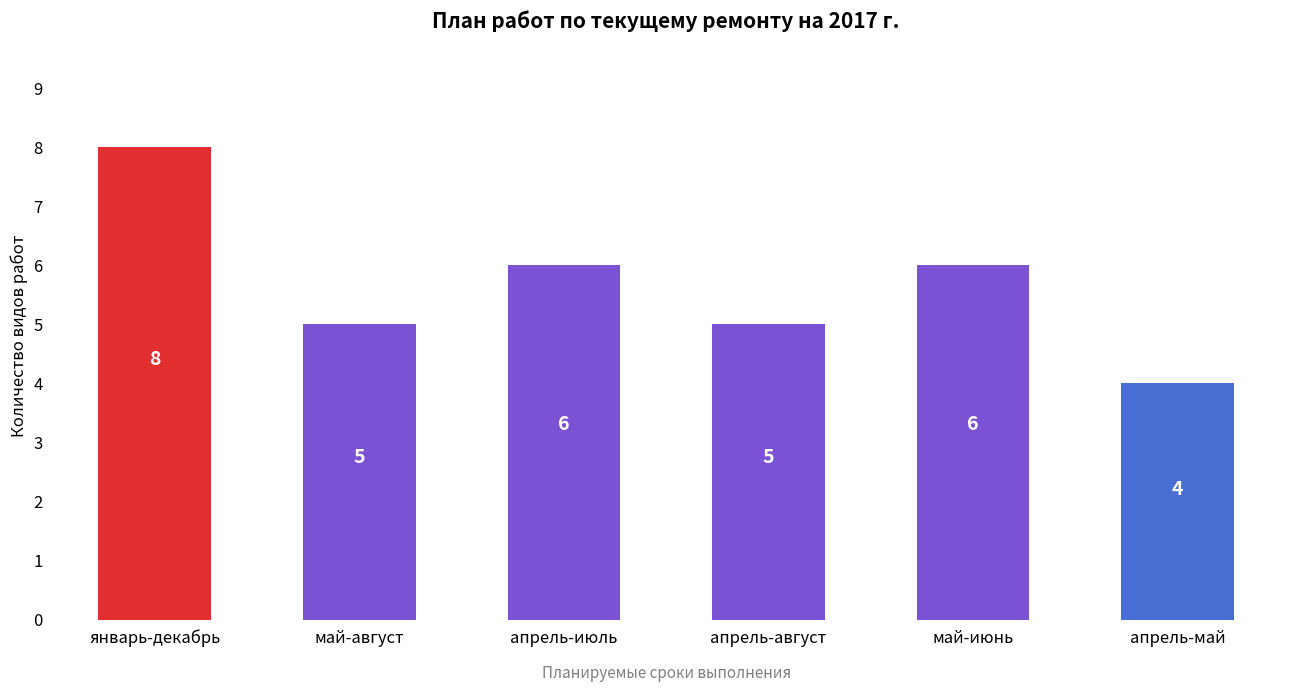

Approximately how many times larger is the value at апрель-июль compared to май-июнь?

1.0